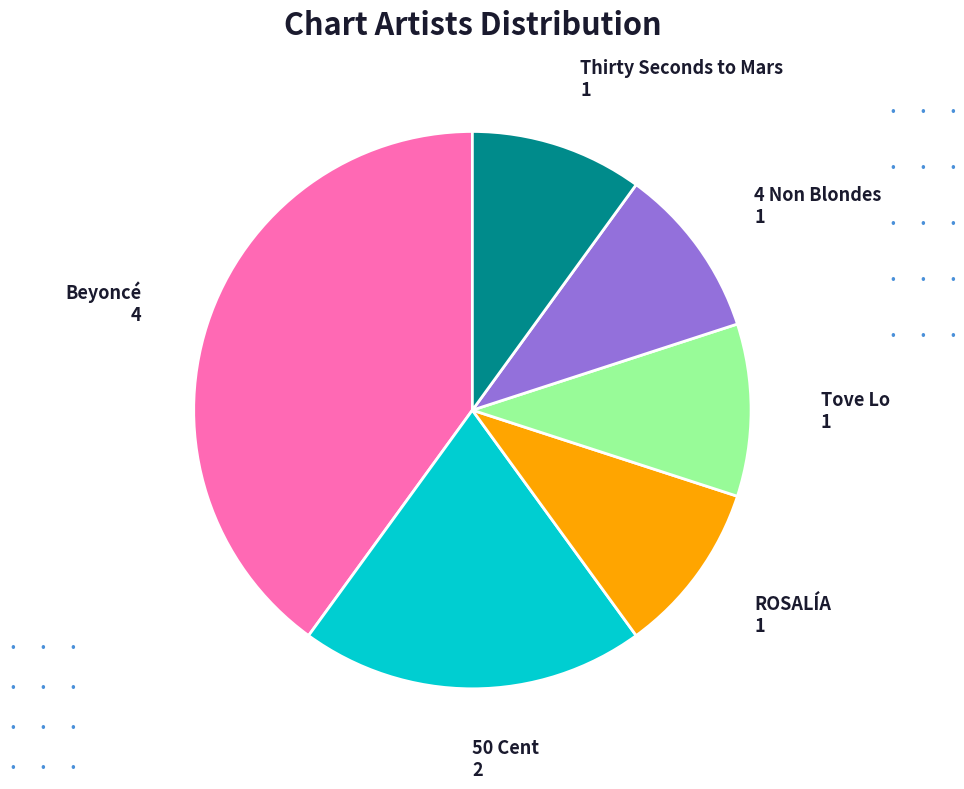

Does any single category account for the majority?

No